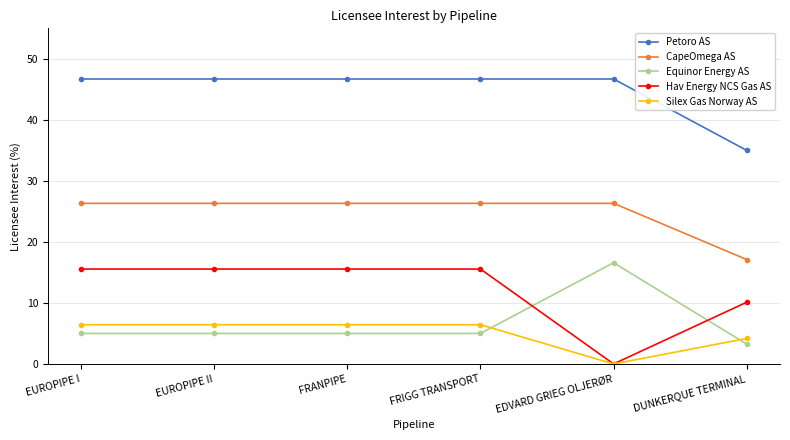

True or false: Petoro AS has a value of 46.7 at FRANPIPE.

True